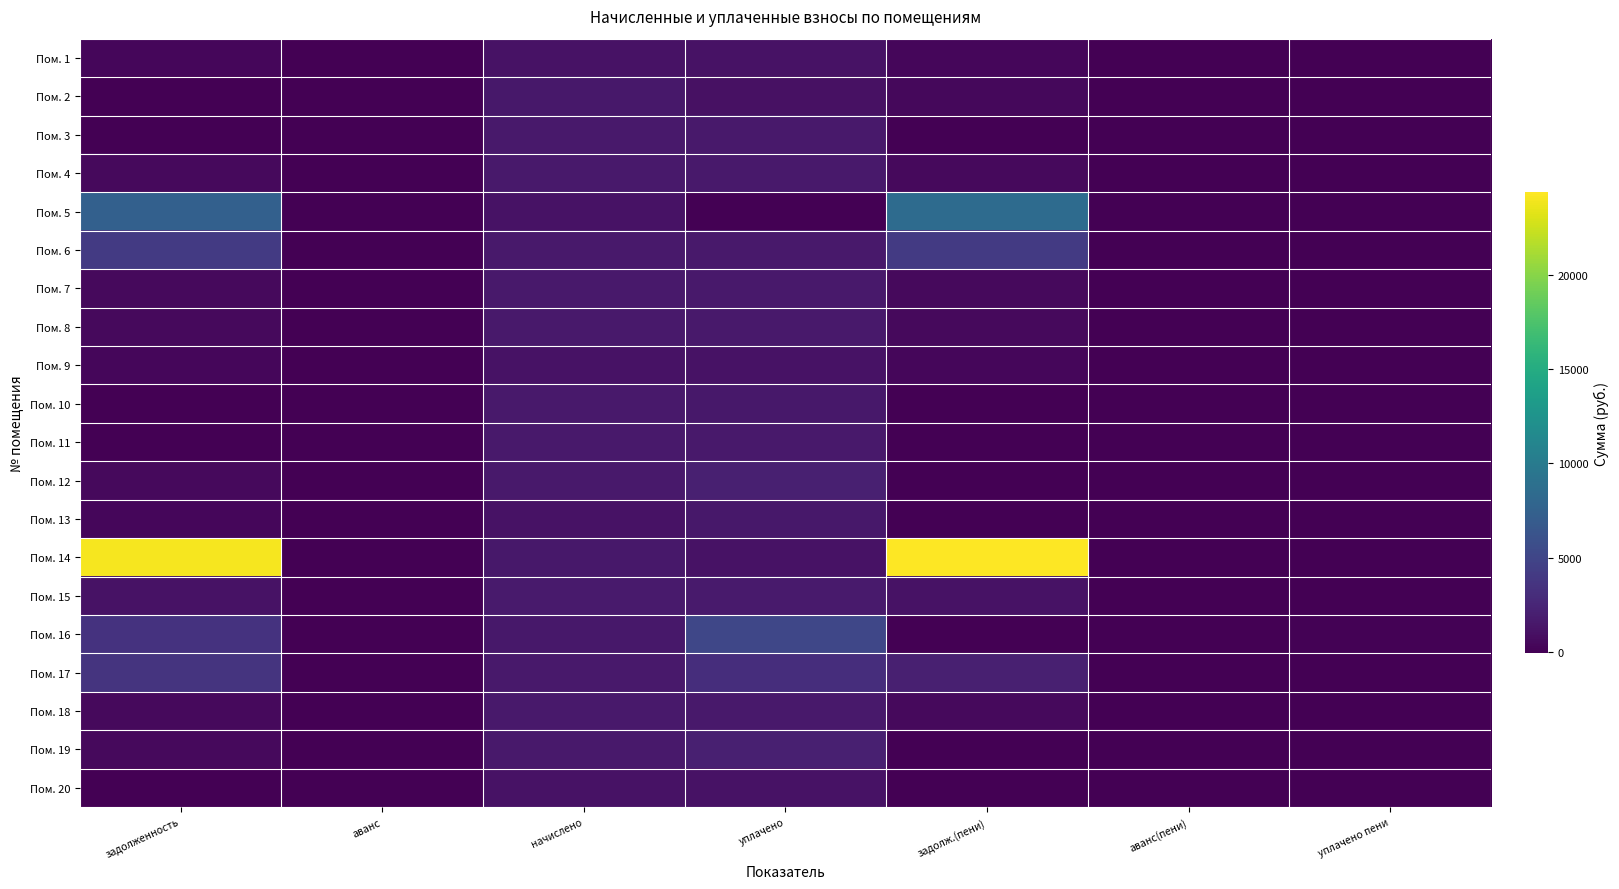

Reading left to right, list all the values displayed in this chart.

Пом. 1: задолженность=378.5	аванс=0.0	начислено=1135.6	уплачено=1135.6	задолж.(пени)=378.5	аванс(пени)=0.0	уплачено пени=0.7
Пом. 2: задолженность=0.0	аванс=0.0	начислено=1541.2	уплачено=1027.4	задолж.(пени)=513.7	аванс(пени)=0.0	уплачено пени=0.0
Пом. 3: задолженность=0.0	аванс=0.0	начислено=1640.7	уплачено=1640.7	задолж.(пени)=0.0	аванс(пени)=0.0	уплачено пени=0.0
Пом. 4: задолженность=526.0	аванс=0.0	начислено=1578.0	уплачено=1578.0	задолж.(пени)=526.0	аванс(пени)=0.0	уплачено пени=0.0
Пом. 5: задолженность=7391.8	аванс=0.0	начислено=1124.5	уплачено=0.0	задолж.(пени)=8516.4	аванс(пени)=0.0	уплачено пени=0.0
Пом. 6: задолженность=4098.8	аванс=0.0	начислено=1567.0	уплачено=1567.0	задолж.(пени)=4098.8	аванс(пени)=0.0	уплачено пени=0.0
Пом. 7: задолженность=542.0	аванс=0.0	начислено=1626.0	уплачено=1626.0	задолж.(пени)=542.0	аванс(пени)=0.0	уплачено пени=0.0
Пом. 8: задолженность=530.9	аванс=0.0	начислено=1592.8	уплачено=1592.8	задолж.(пени)=530.9	аванс(пени)=0.0	уплачено пени=0.0
Пом. 9: задолженность=369.1	аванс=0.0	начислено=1124.5	уплачено=1123.6	задолж.(пени)=370.1	аванс(пени)=0.0	уплачено пени=0.0
Пом. 10: задолженность=0.0	аванс=-58.2	начислено=1567.0	уплачено=1508.8	задолж.(пени)=0.0	аванс(пени)=0.0	уплачено пени=0.0
Пом. 11: задолженность=0.0	аванс=-1.5	начислено=1644.4	уплачено=1645.1	задолж.(пени)=0.0	аванс(пени)=-2.3	уплачено пени=0.0
Пом. 12: задолженность=522.3	аванс=0.0	начислено=1567.0	уплачено=2089.3	задолж.(пени)=0.0	аванс(пени)=0.0	уплачено пени=0.0
Пом. 13: задолженность=376.1	аванс=0.0	начислено=1128.2	уплачено=1504.3	задолж.(пени)=0.0	аванс(пени)=0.0	уплачено пени=0.0
Пом. 14: задолженность=23969.9	аванс=0.0	начислено=1519.0	уплачено=1139.2	задолж.(пени)=24349.8	аванс(пени)=0.0	уплачено пени=0.0
Пом. 15: задолженность=1115.9	аванс=0.0	начислено=1673.9	уплачено=1673.9	задолж.(пени)=1115.9	аванс(пени)=0.0	уплачено пени=0.0
Пом. 16: задолженность=3541.3	аванс=0.0	начислено=1559.6	уплачено=5100.9	задолж.(пени)=0.0	аванс(пени)=0.0	уплачено пени=115.7
Пом. 17: задолженность=3656.3	аванс=0.0	начислено=1567.0	уплачено=3148.6	задолж.(пени)=2074.7	аванс(пени)=0.0	уплачено пени=0.0
Пом. 18: задолженность=550.6	аванс=0.0	начислено=1651.8	уплачено=1651.8	задолж.(пени)=550.6	аванс(пени)=0.0	уплачено пени=0.0
Пом. 19: задолженность=524.8	аванс=0.0	начислено=1574.3	уплачено=2099.1	задолж.(пени)=0.0	аванс(пени)=0.0	уплачено пени=0.0
Пом. 20: задолженность=0.0	аванс=0.0	начислено=1098.7	уплачено=1098.7	задолж.(пени)=0.0	аванс(пени)=0.0	уплачено пени=0.0